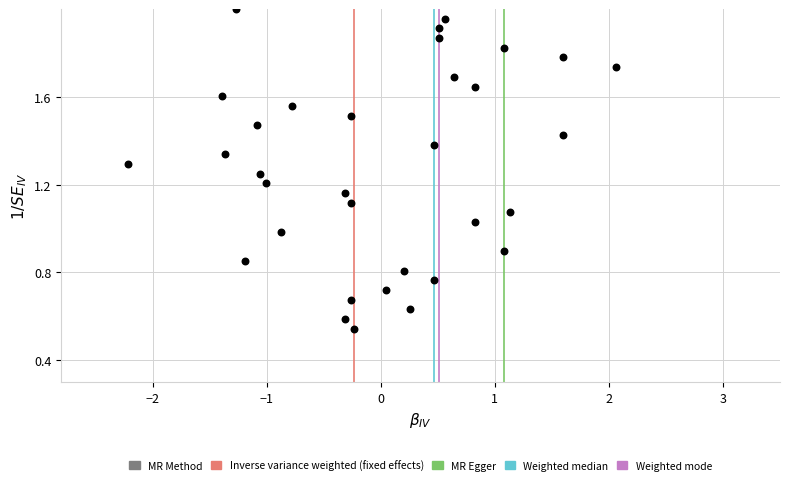

What is the range of X values (max minus min)?

4.3